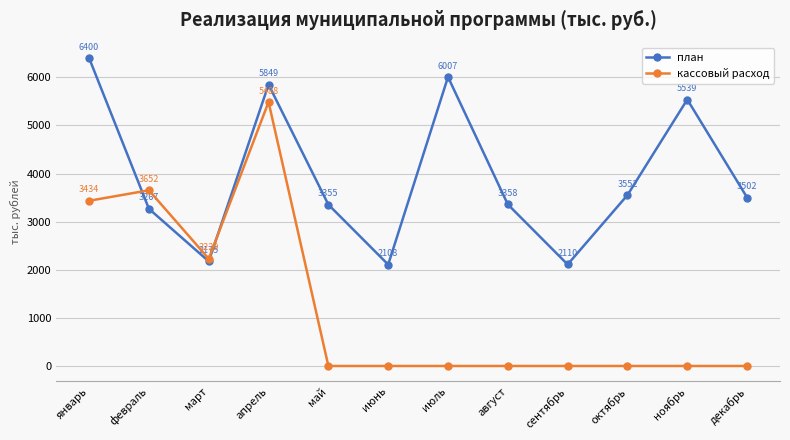

Is it true that план equals 3437.8 at ноябрь?

False